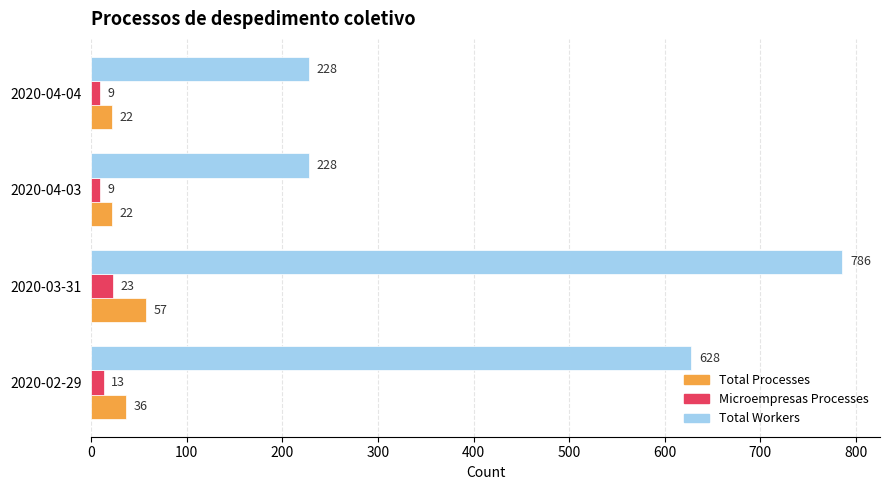

Count the number of data series in this chart.

3